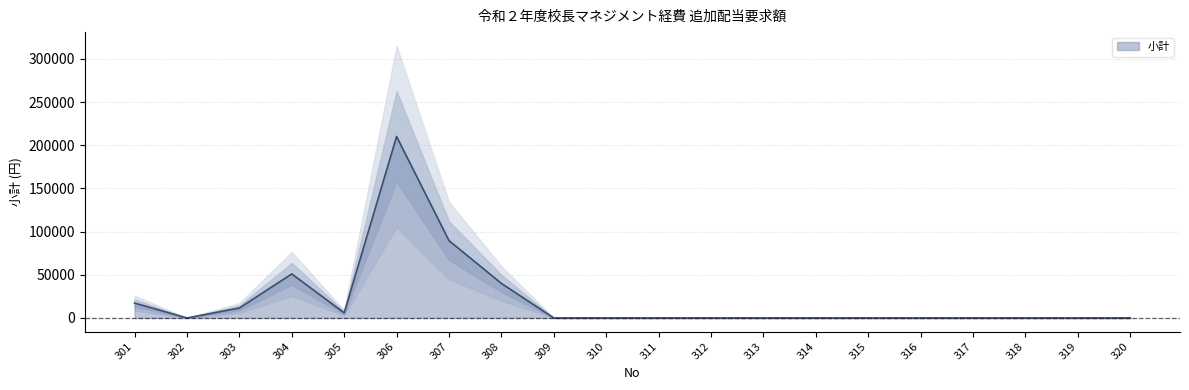

True or false: the data shows 87410 at 319.

False